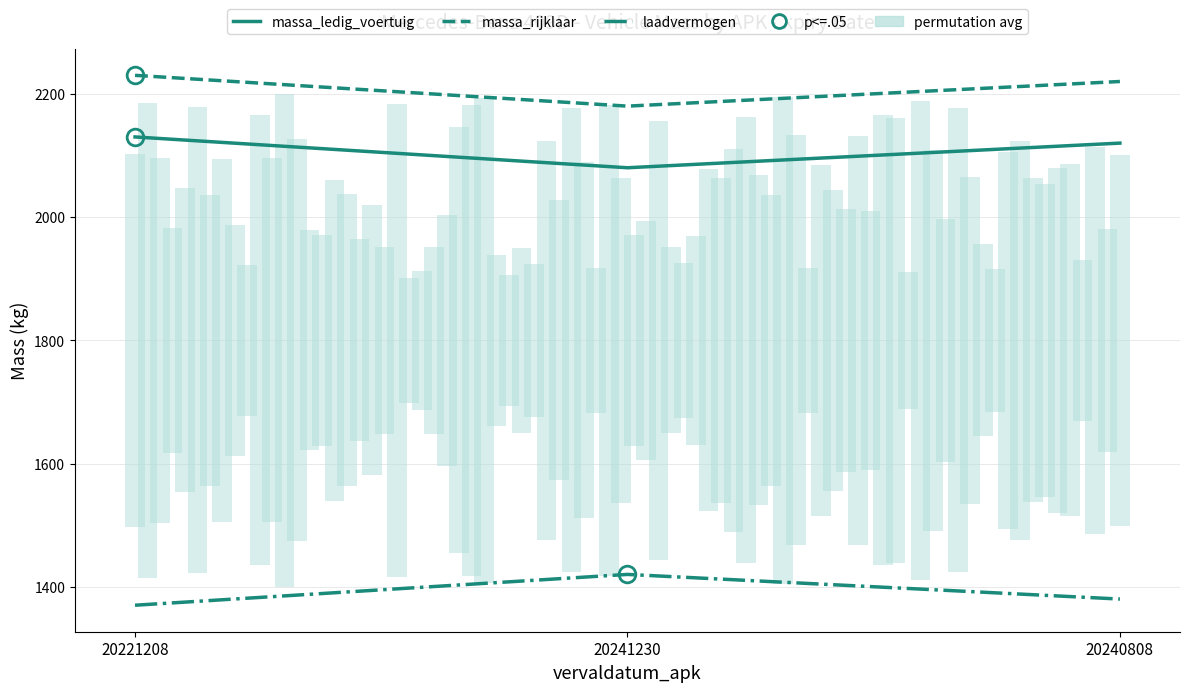

Rank the categories by massa_rijklaar value from lowest to highest.

20241230, 20240808, 20221208